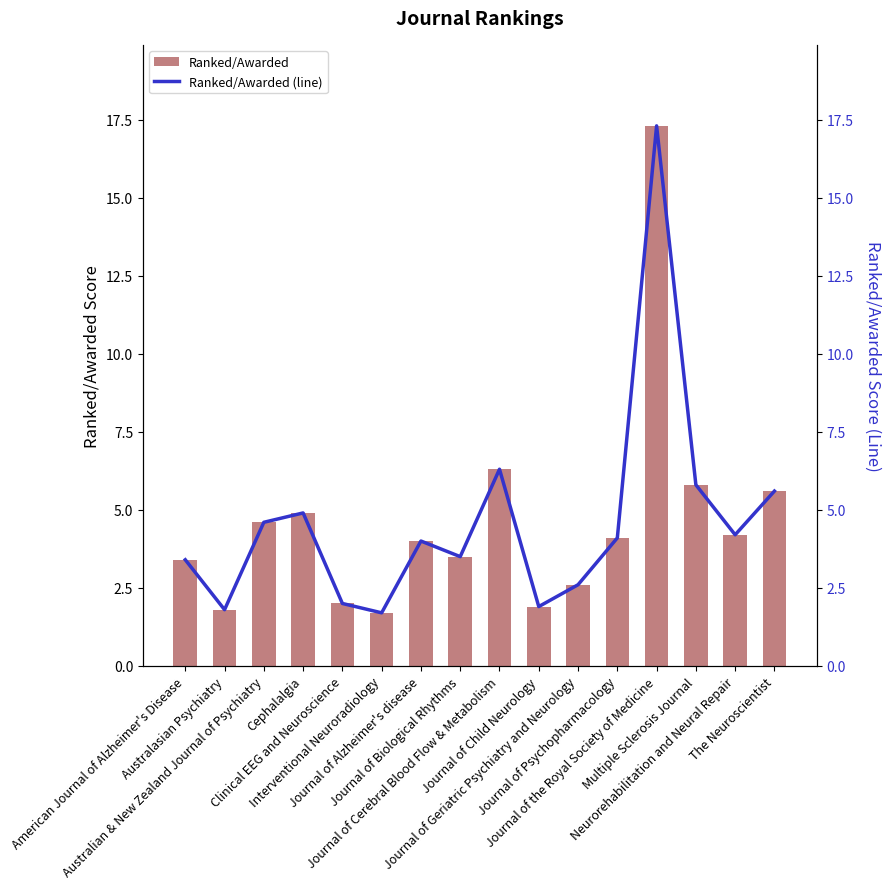

What is the minimum value for Ranked/Awarded (line)?

1.7